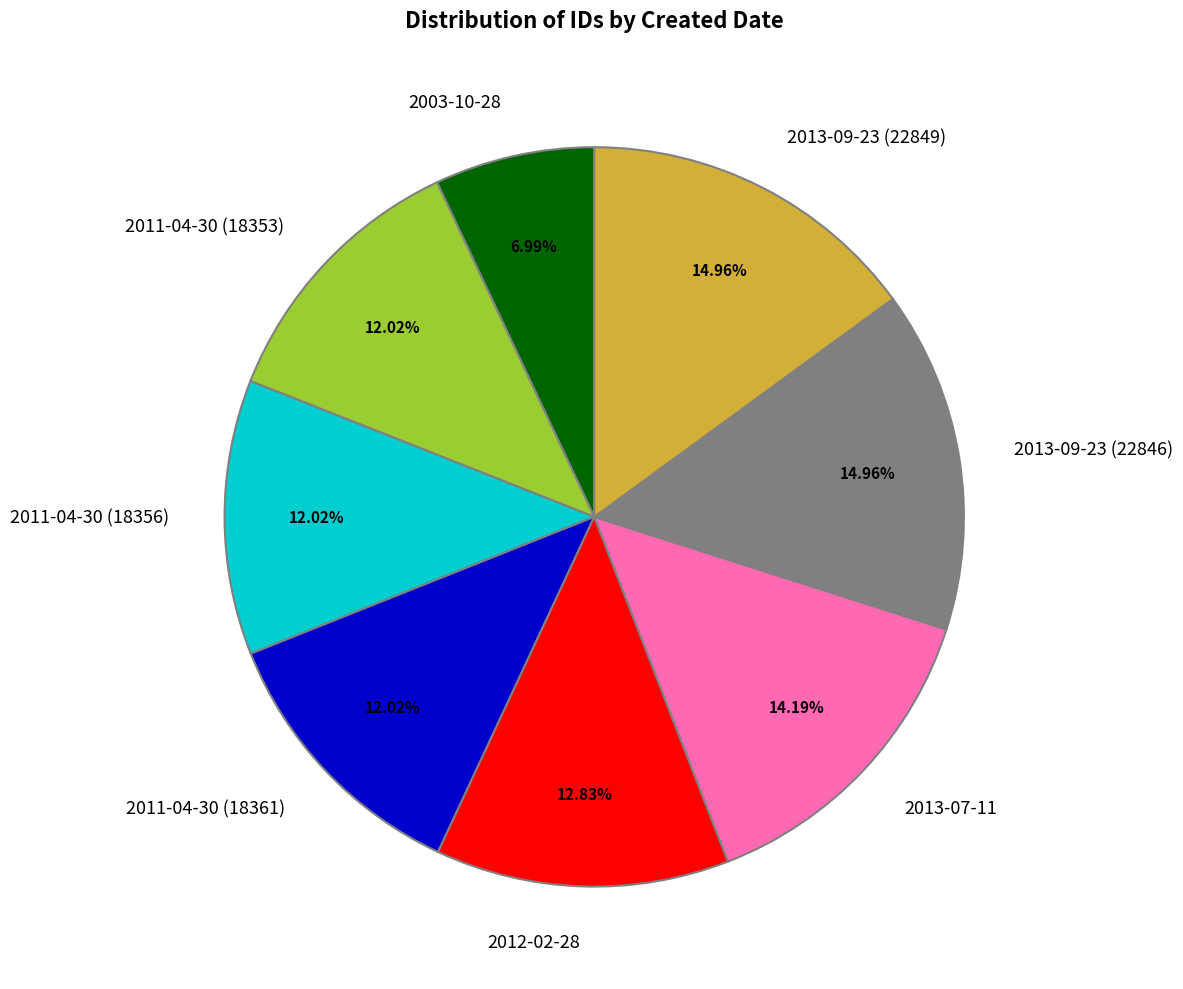

Which category has the smallest portion of the pie?

2003-10-28